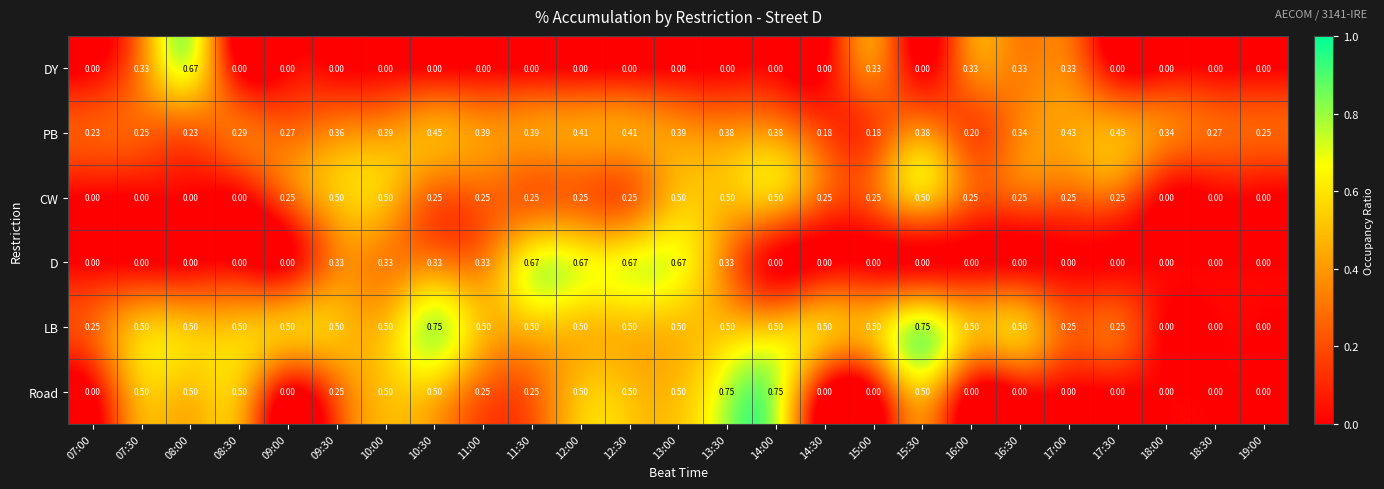

Which series has the largest total across all categories?

LB